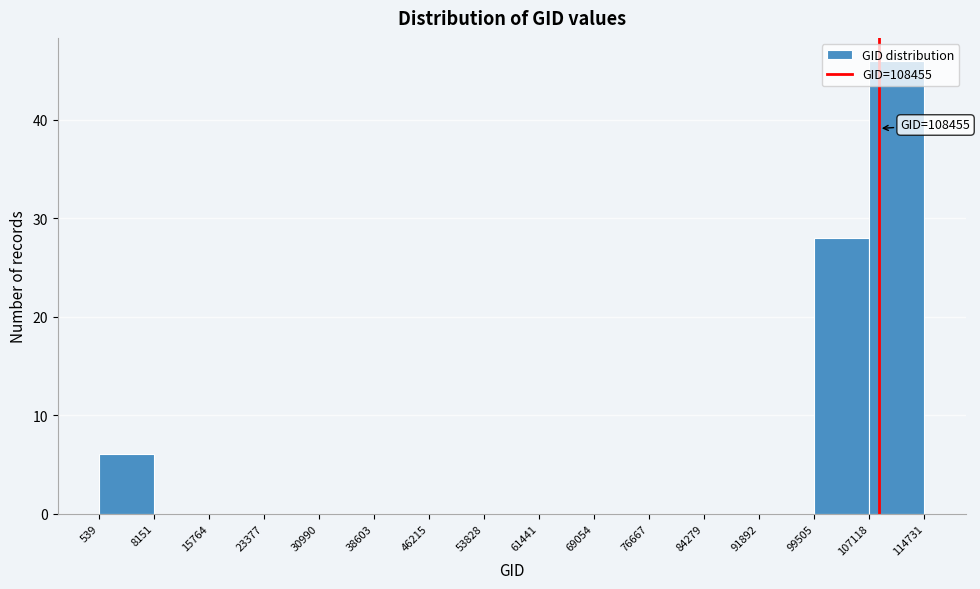

Over which range of the x-axis is the bar tallest?

107118 to 114731